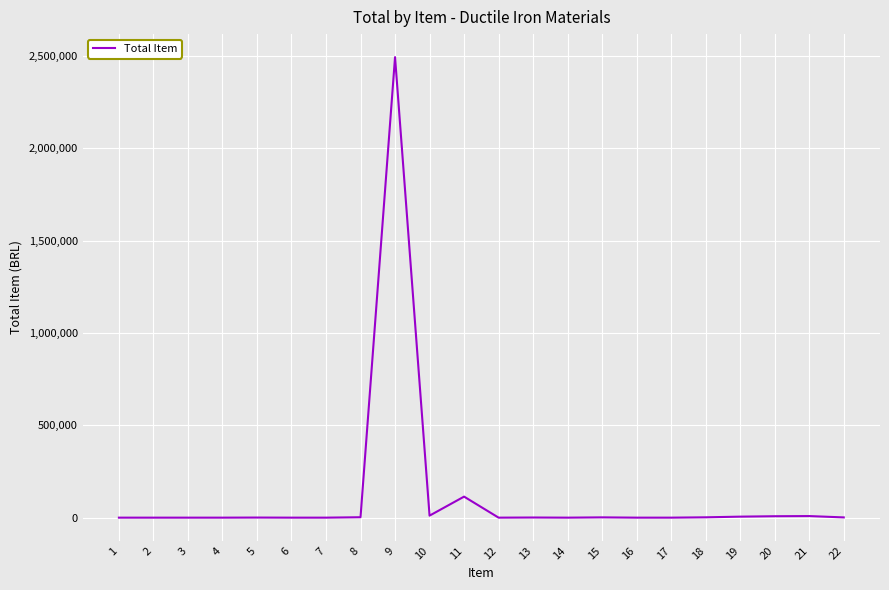

What is the change in value from 8 to 19?

+3193.8